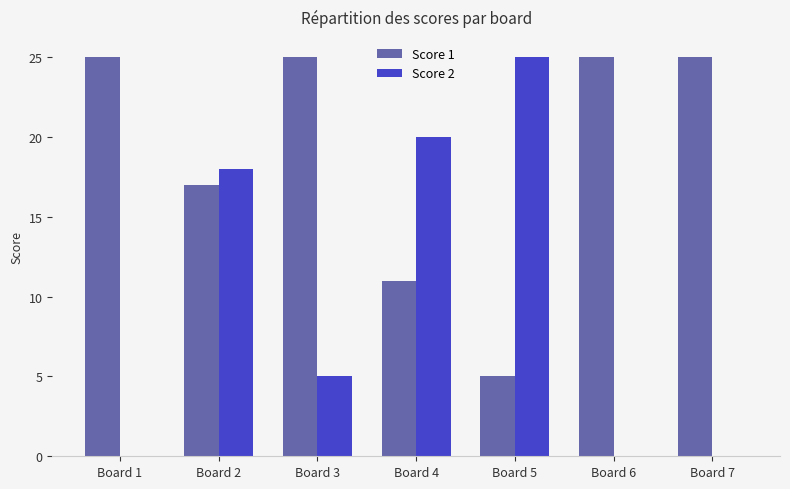

What are all the series names shown in the legend?

Score 1, Score 2